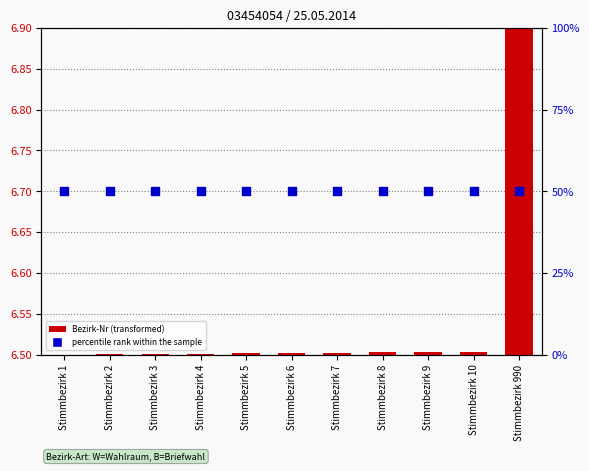

At which category is the sum across all series the highest?

Stimmbezirk 990